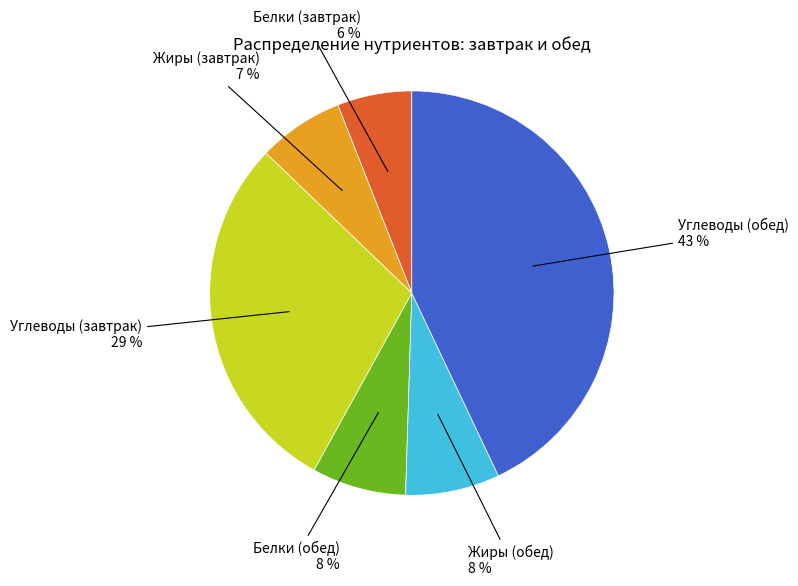

To the nearest percent, what is the difference between the largest and smallest slice percentages?

37%